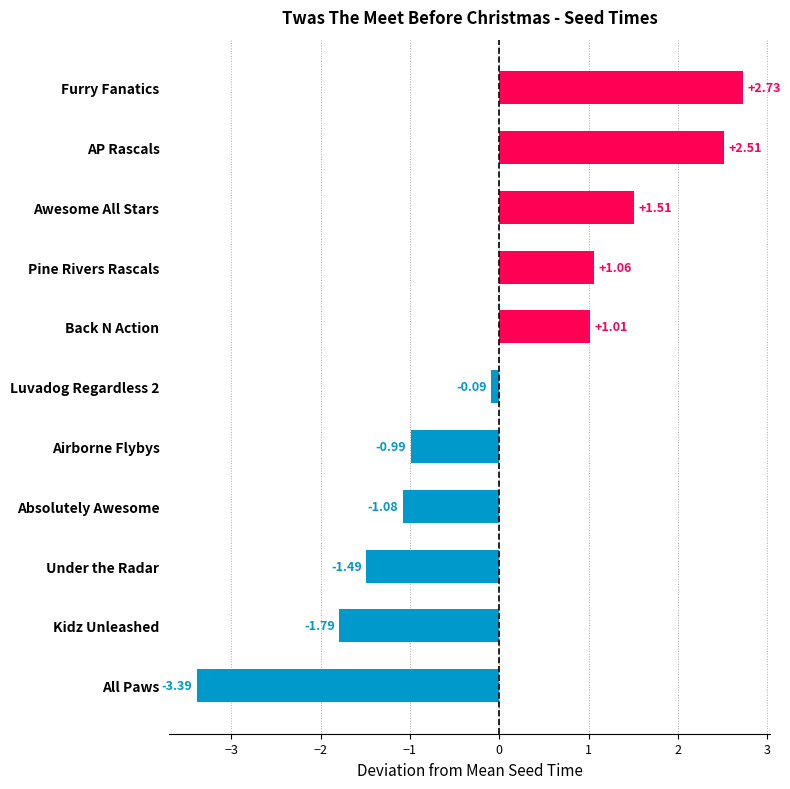

Count the number of values greater than 0.

5